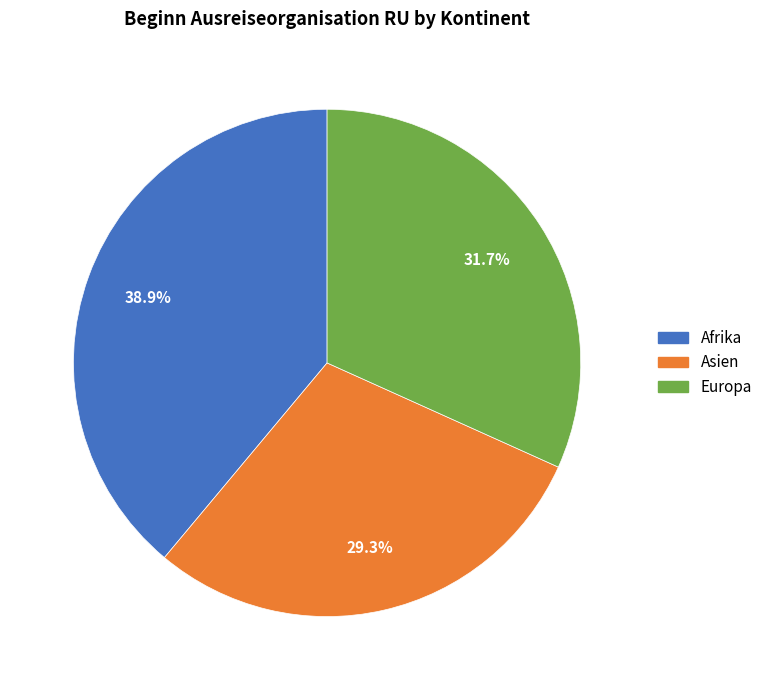

To the nearest percent, what is the average slice percentage?

33%